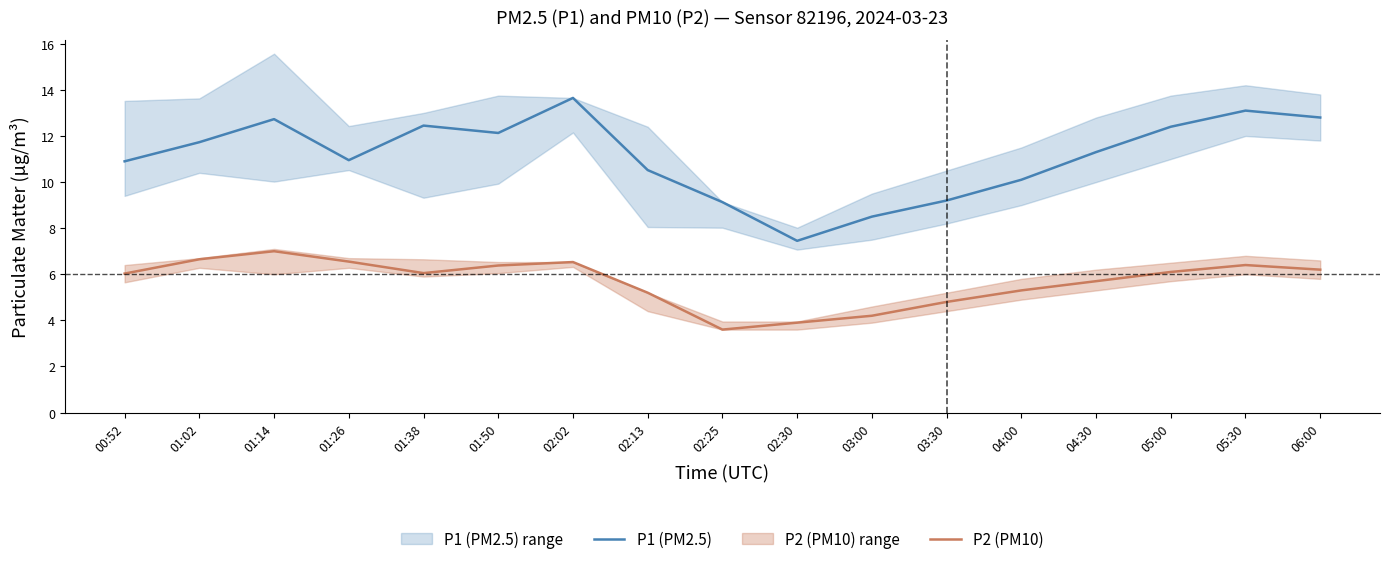

Reading left to right, list all the values displayed in this chart.

P1 (PM2.5): 10.9	11.7	12.7	10.9	12.4	12.1	13.7	10.5	9.1	7.5	8.5	9.2	10.1	11.3	12.4	13.1	12.8
P2 (PM10): 6.0	6.7	7.0	6.5	6.0	6.4	6.5	5.2	3.6	3.9	4.2	4.8	5.3	5.7	6.1	6.4	6.2